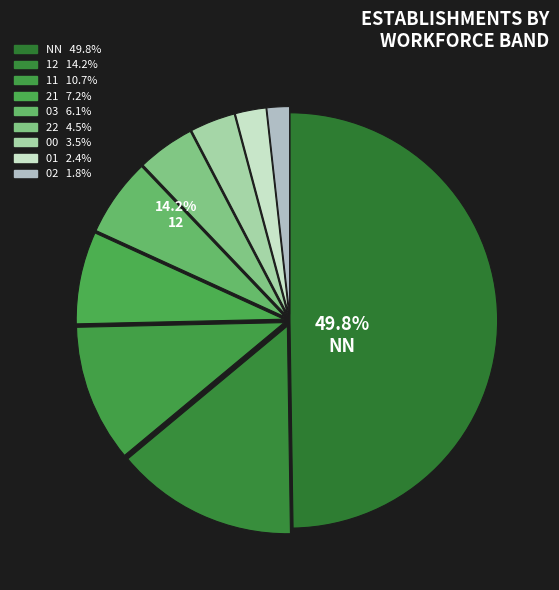

To the nearest percent, what portion does 21 represent?

7%